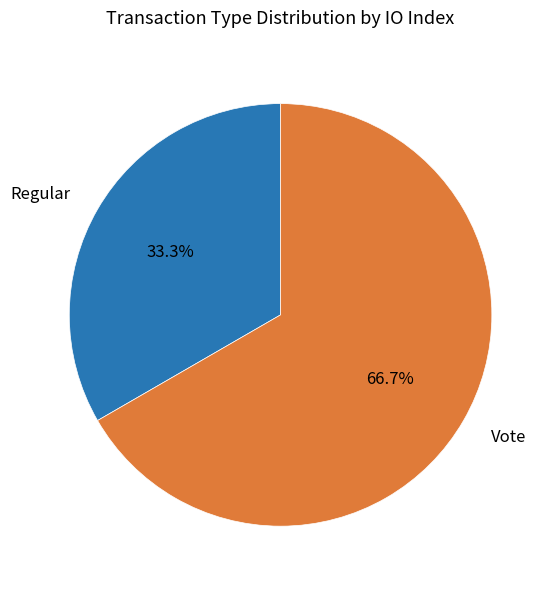

What percentage is the Vote slice, to the nearest percent?

67%